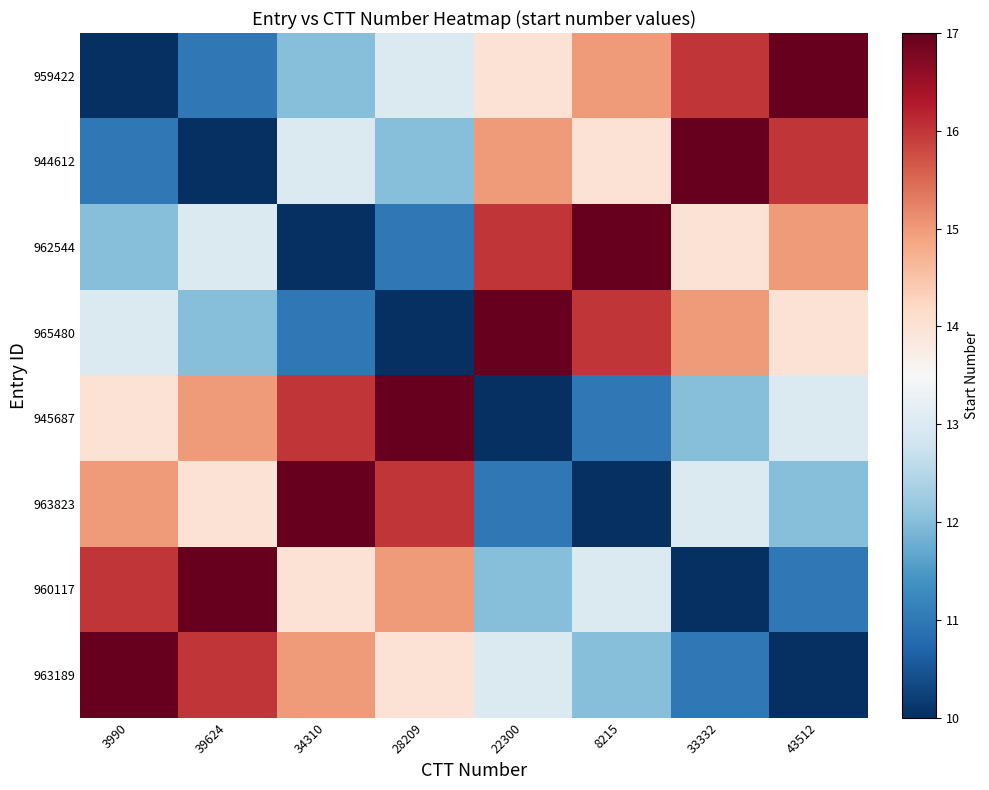

Reading left to right, list all the values displayed in this chart.

959422: 3990=10	39624=11	34310=12	28209=13	22300=14	8215=15	33332=16	43512=17
944612: 3990=11	39624=10	34310=13	28209=12	22300=15	8215=14	33332=17	43512=16
962544: 3990=12	39624=13	34310=10	28209=11	22300=16	8215=17	33332=14	43512=15
965480: 3990=13	39624=12	34310=11	28209=10	22300=17	8215=16	33332=15	43512=14
945687: 3990=14	39624=15	34310=16	28209=17	22300=10	8215=11	33332=12	43512=13
963823: 3990=15	39624=14	34310=17	28209=16	22300=11	8215=10	33332=13	43512=12
960117: 3990=16	39624=17	34310=14	28209=15	22300=12	8215=13	33332=10	43512=11
963189: 3990=17	39624=16	34310=15	28209=14	22300=13	8215=12	33332=11	43512=10